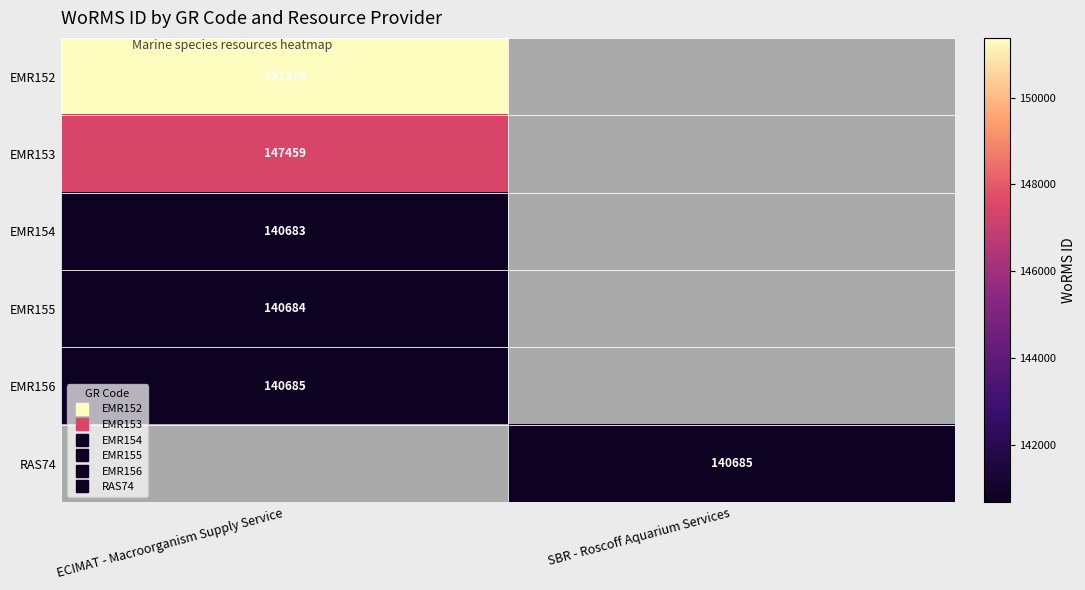

List the series in order of their peak value, highest first.

EMR152, EMR153, EMR156, RAS74, EMR155, EMR154